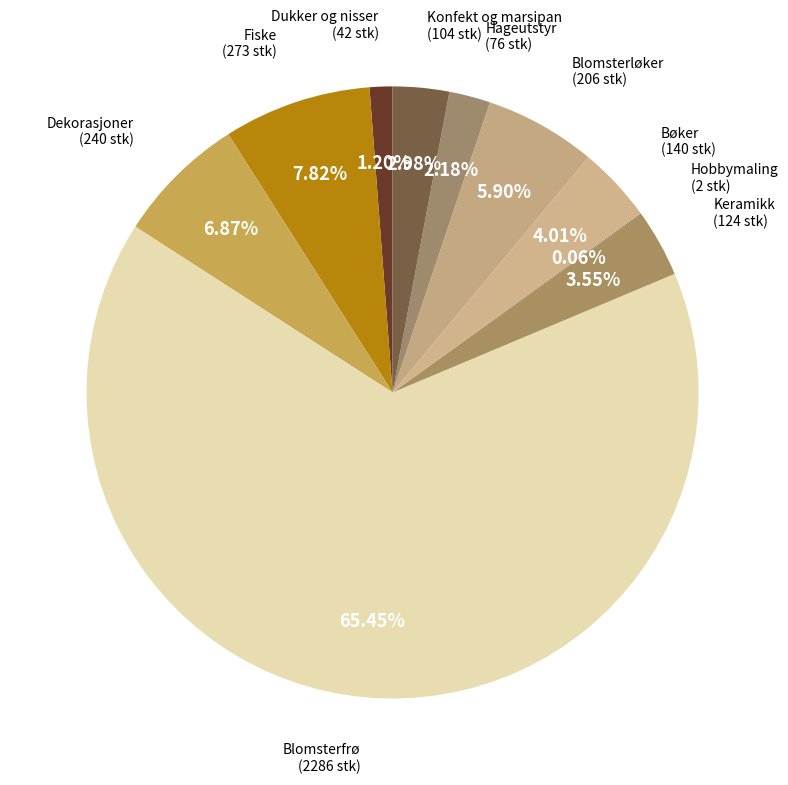

To the nearest percent, what percentage of the pie is Fiske?

8%